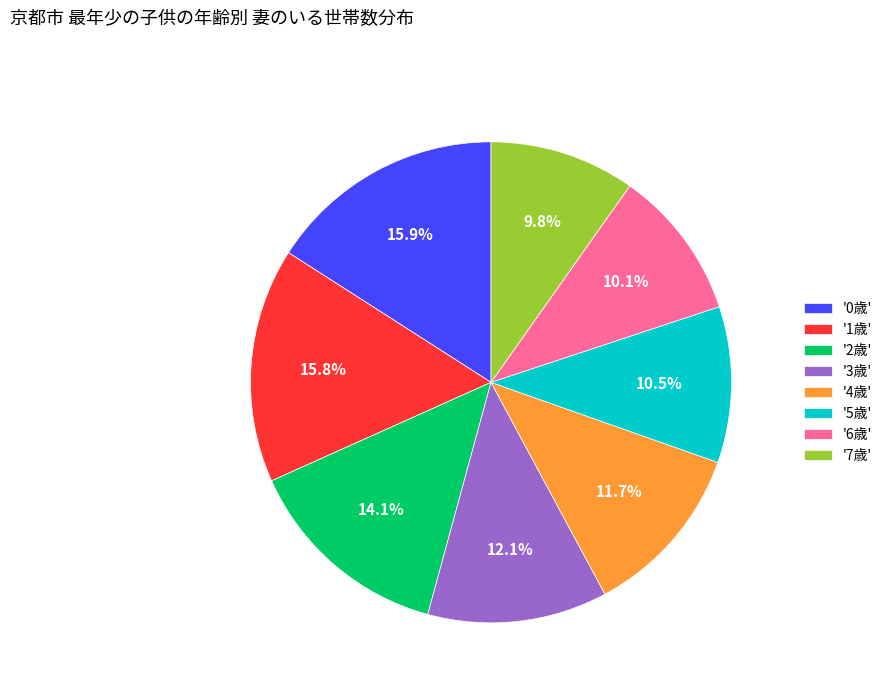

Which has a higher value, '5歳' or '0歳'?

'0歳'